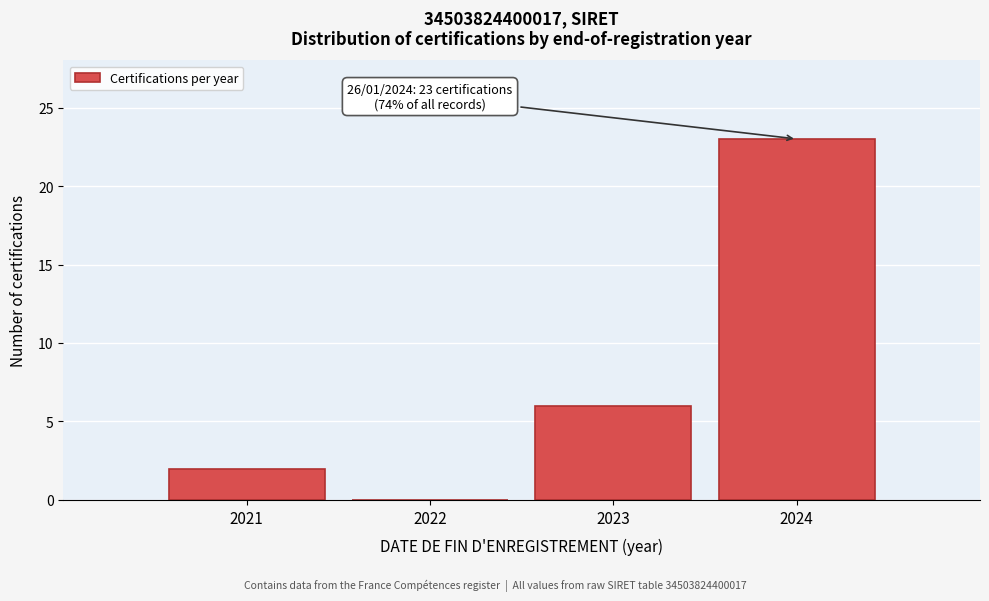

Reading left to right, what are all the values shown in this chart?

2021=2	2022=0	2023=6	2024=23